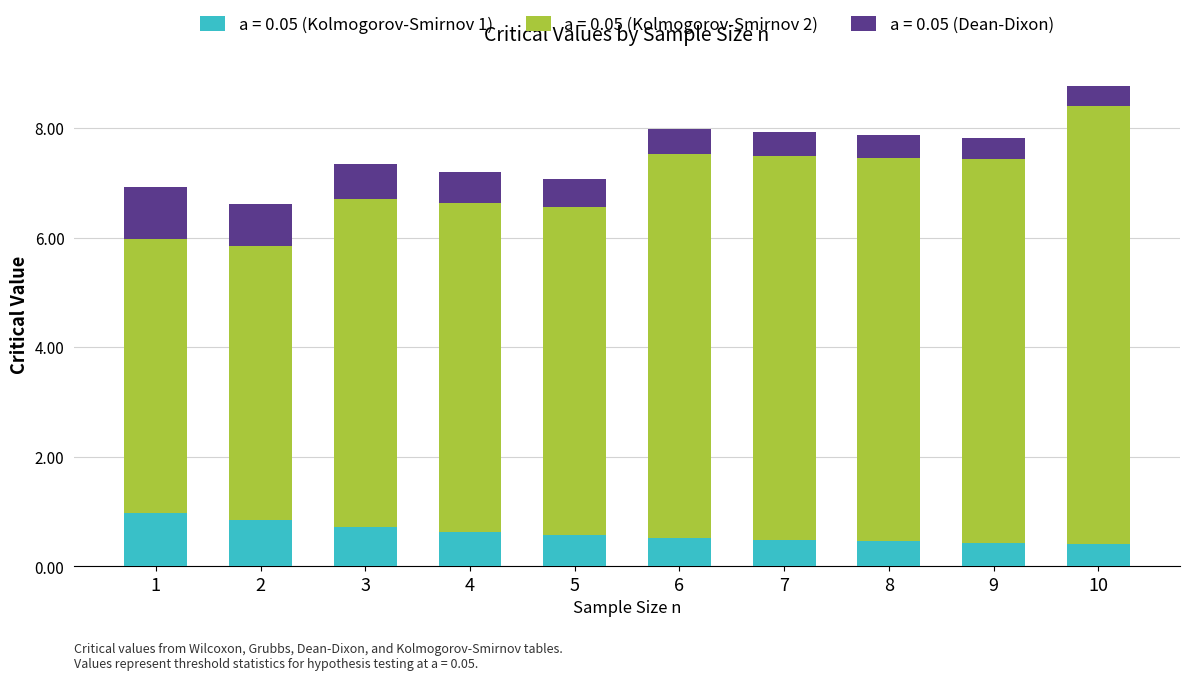

What is the lowest value of the a = 0.05 (Kolmogorov-Smirnov 1) series?

0.4